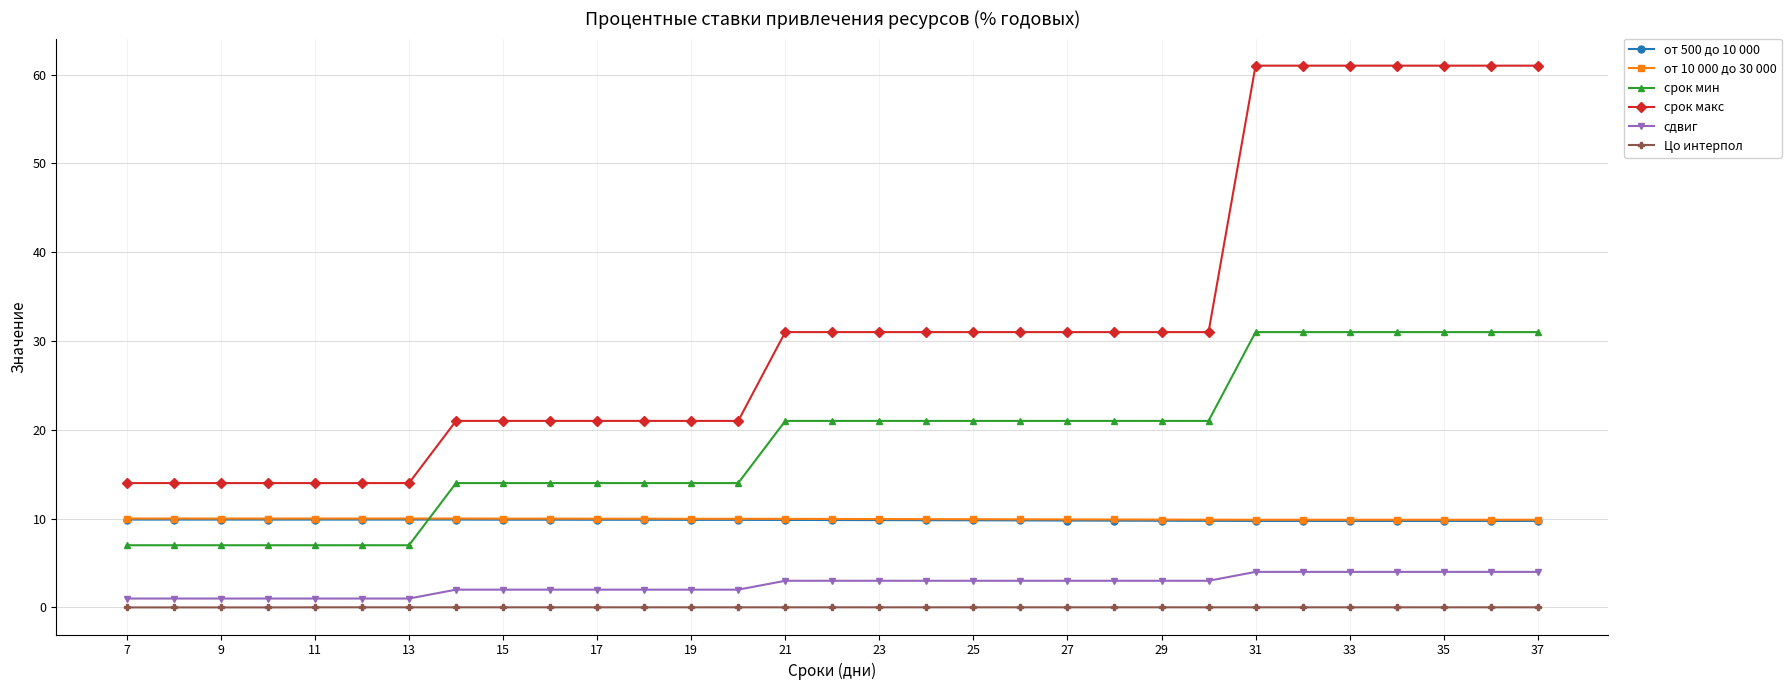

How many lines are shown in the chart?

6